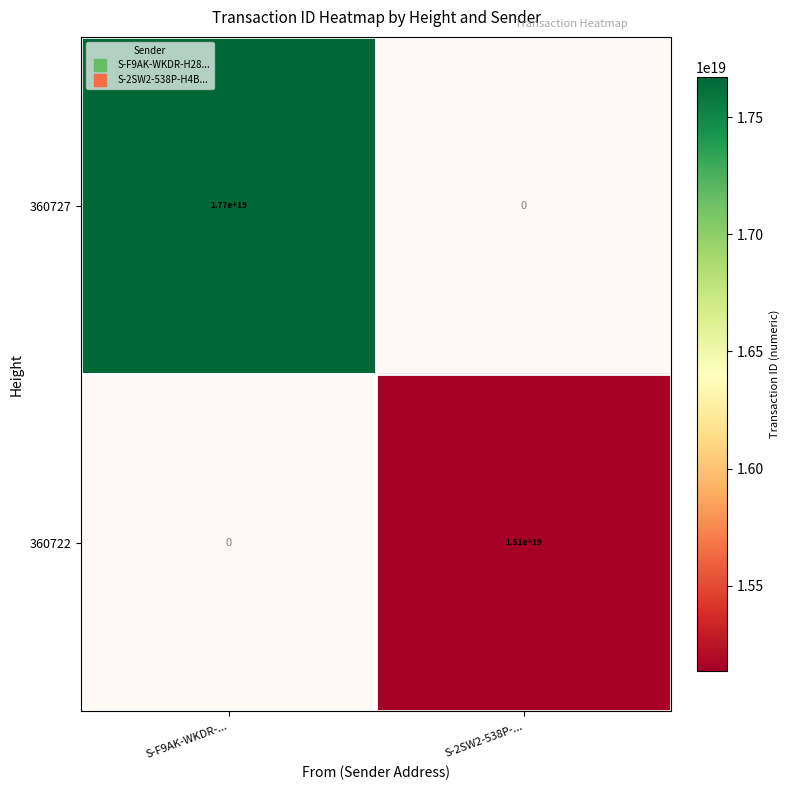

Is it true that 360722 equals 15135855569732929536 at S-2SW2-538P-...?

True